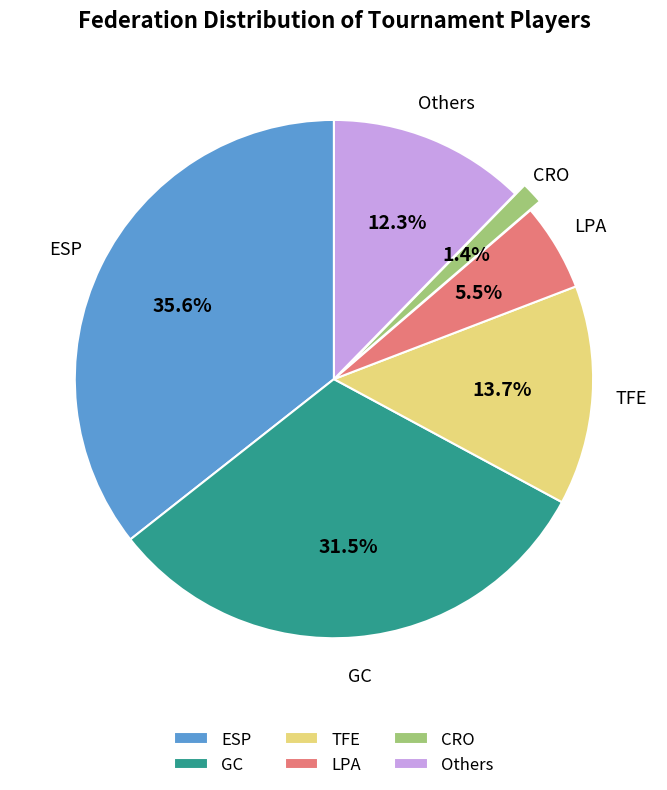

Which category has the biggest portion of the pie?

ESP